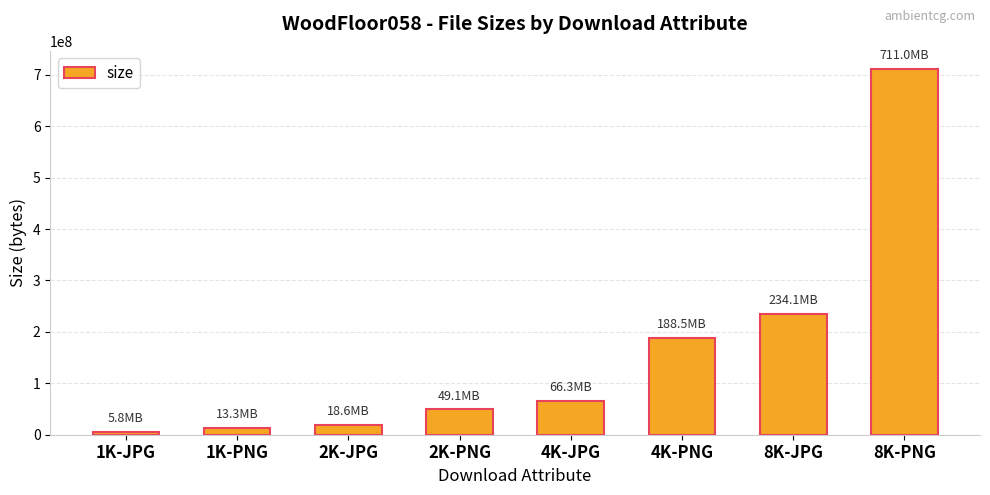

What is the sum of the values at 4K-JPG and 4K-PNG?

254791296